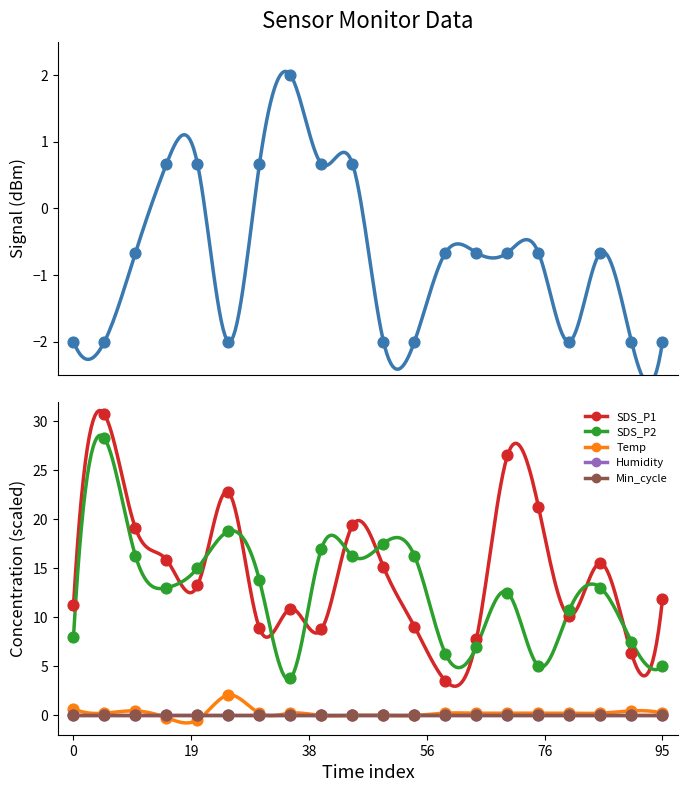

Which series contains the lowest Y value?

Signal